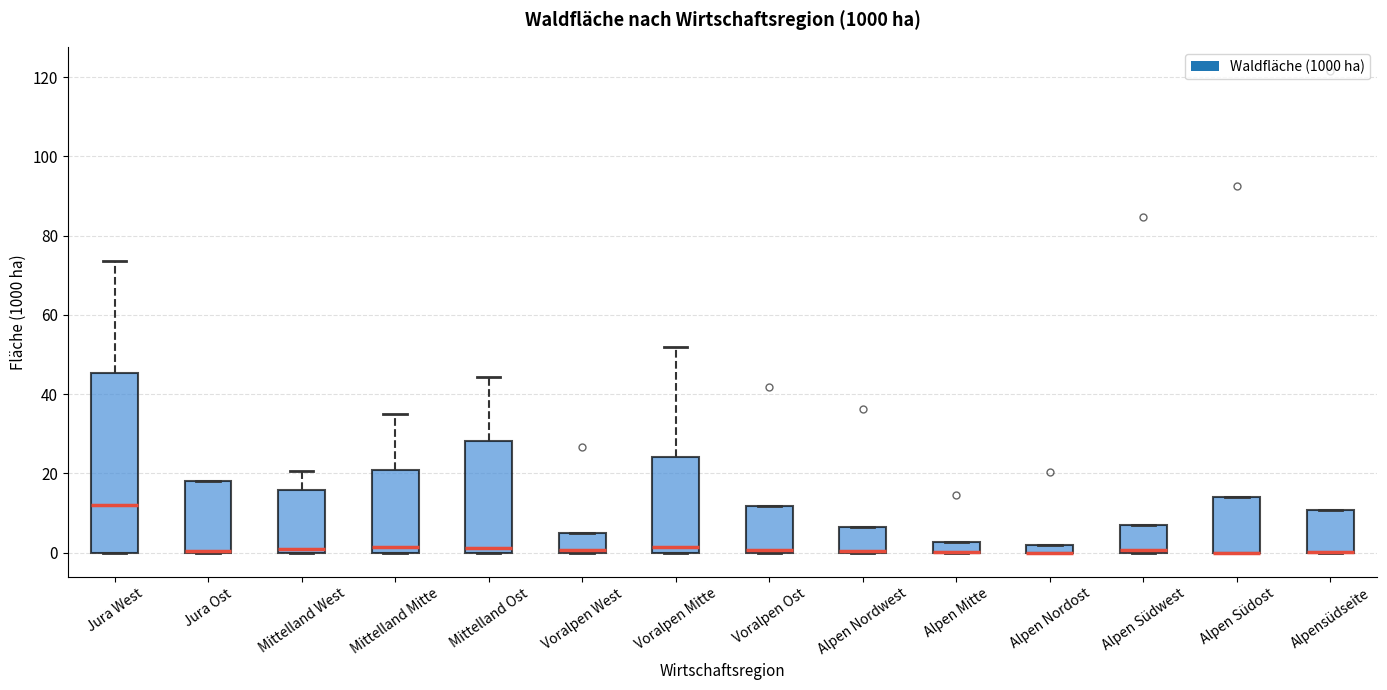

Which box is the tallest, from its lower edge to its upper edge?

Jura West